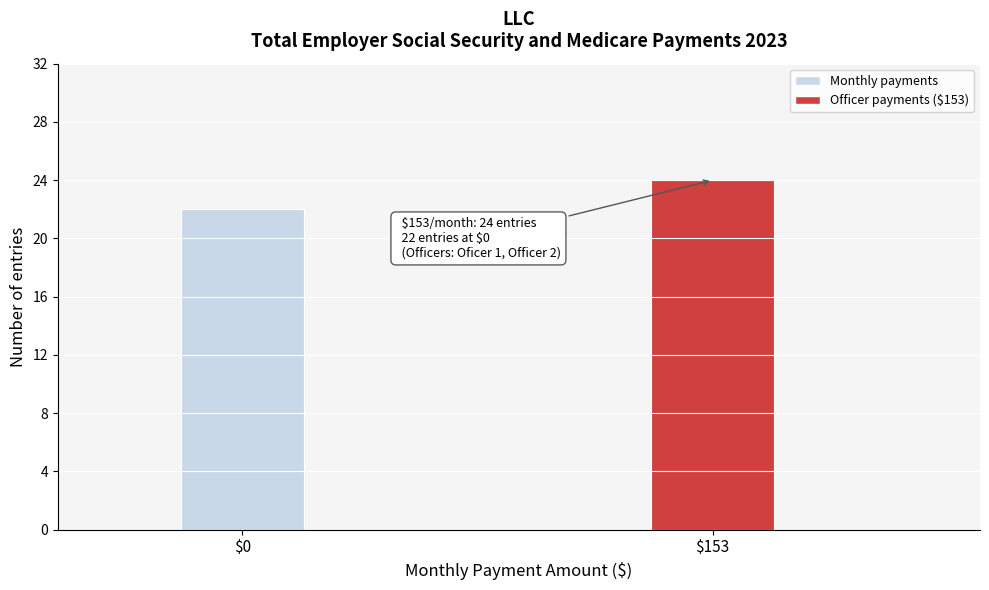

Reading left to right, extract all data points from this chart.

22	24